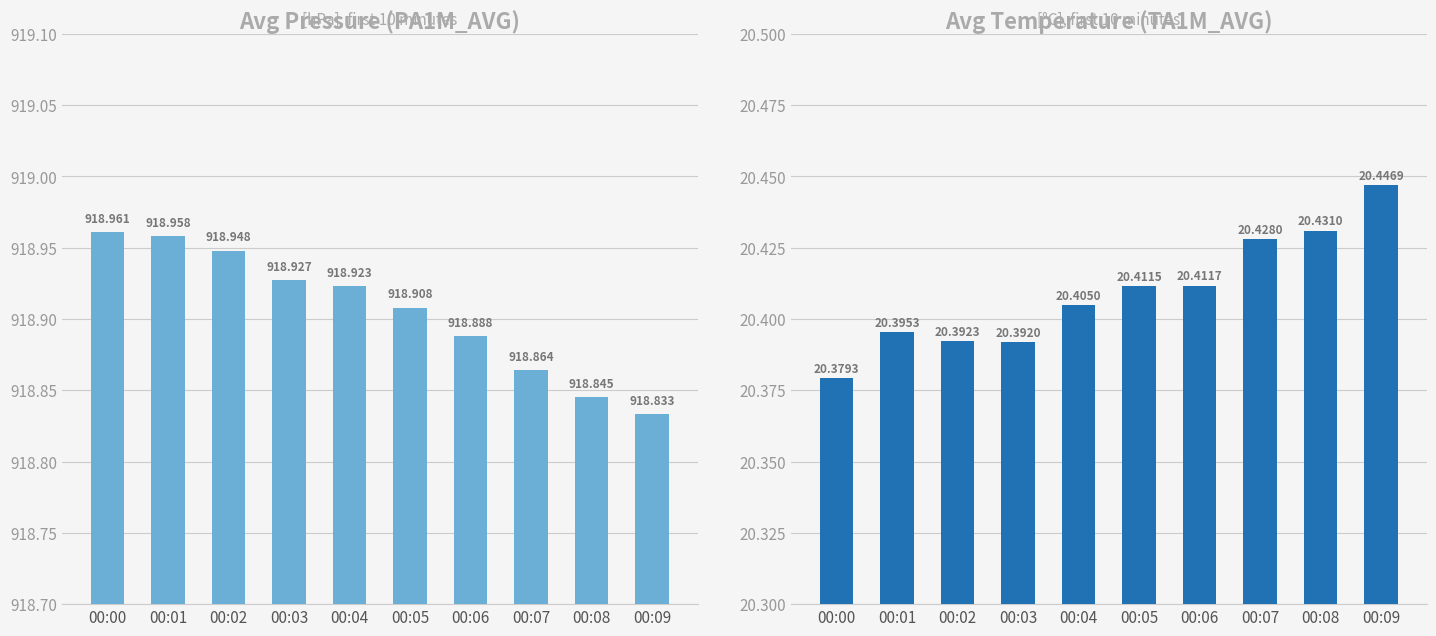

Is the value of PA1M_AVG at 00:02 greater than the value of TA1M_AVG at 00:07?

Yes